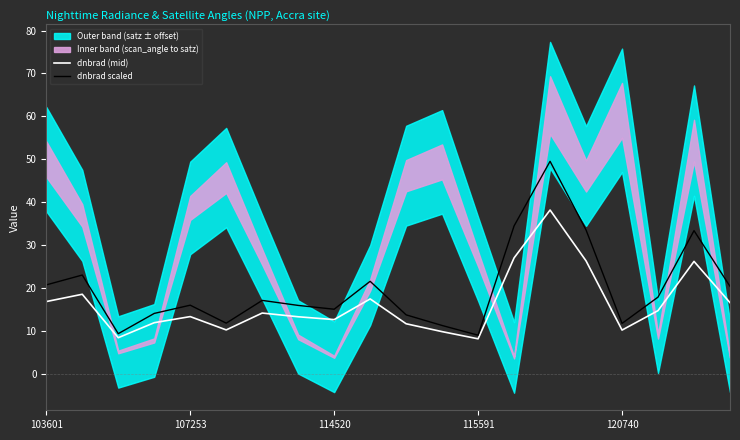

True or false: dnbrad scaled and dnbrad (mid) intersect in this chart.

False